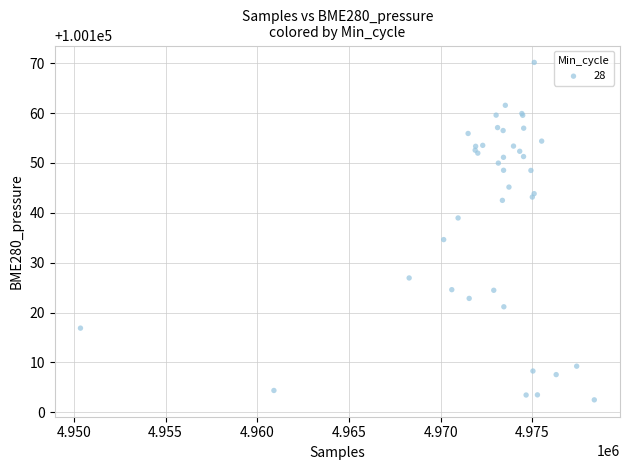

What Y value in the scatter plot is closest to 100136?

100134.6